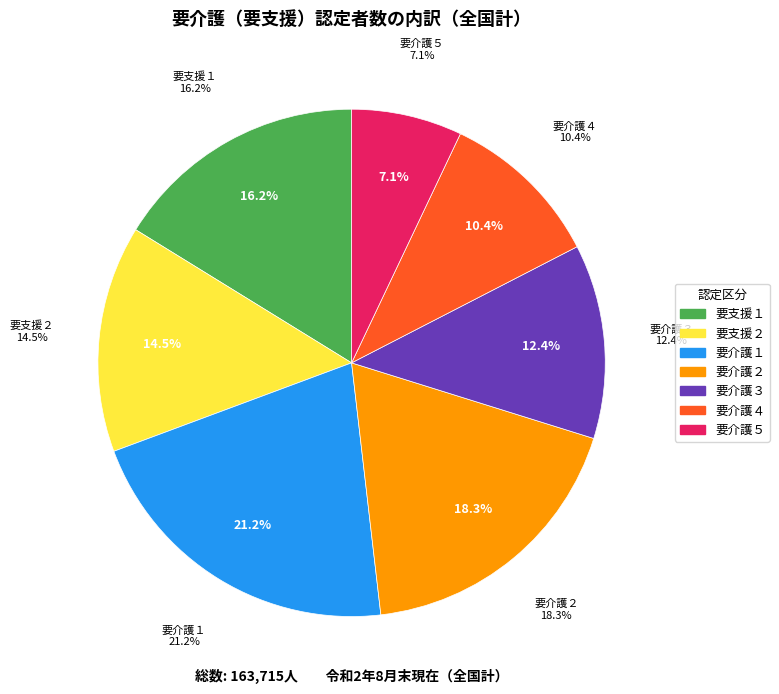

The 要介護２ slice represents 30% of the pie. True or false?

False